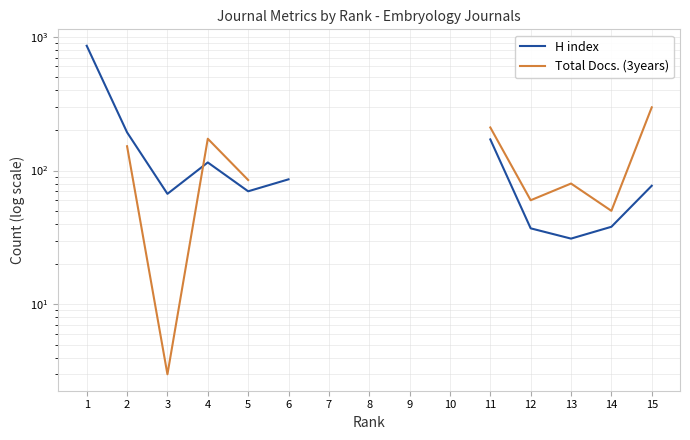

What are all the series names shown in the legend?

H index, Total Docs. (3years)